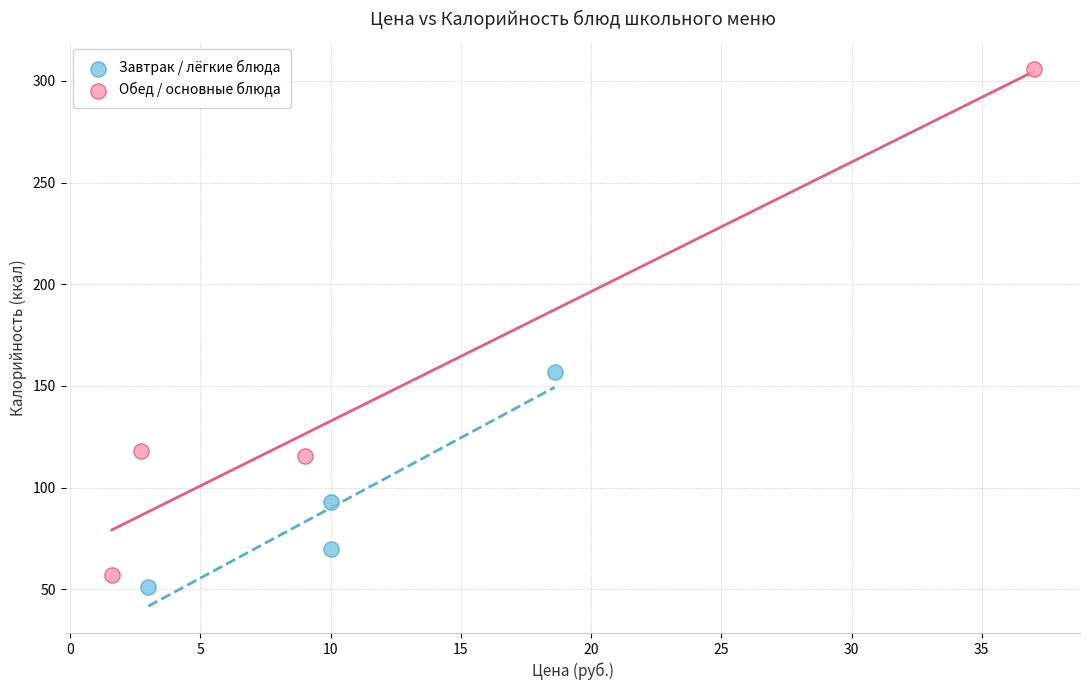

Which series reaches the maximum Y coordinate?

Обед / основные блюда